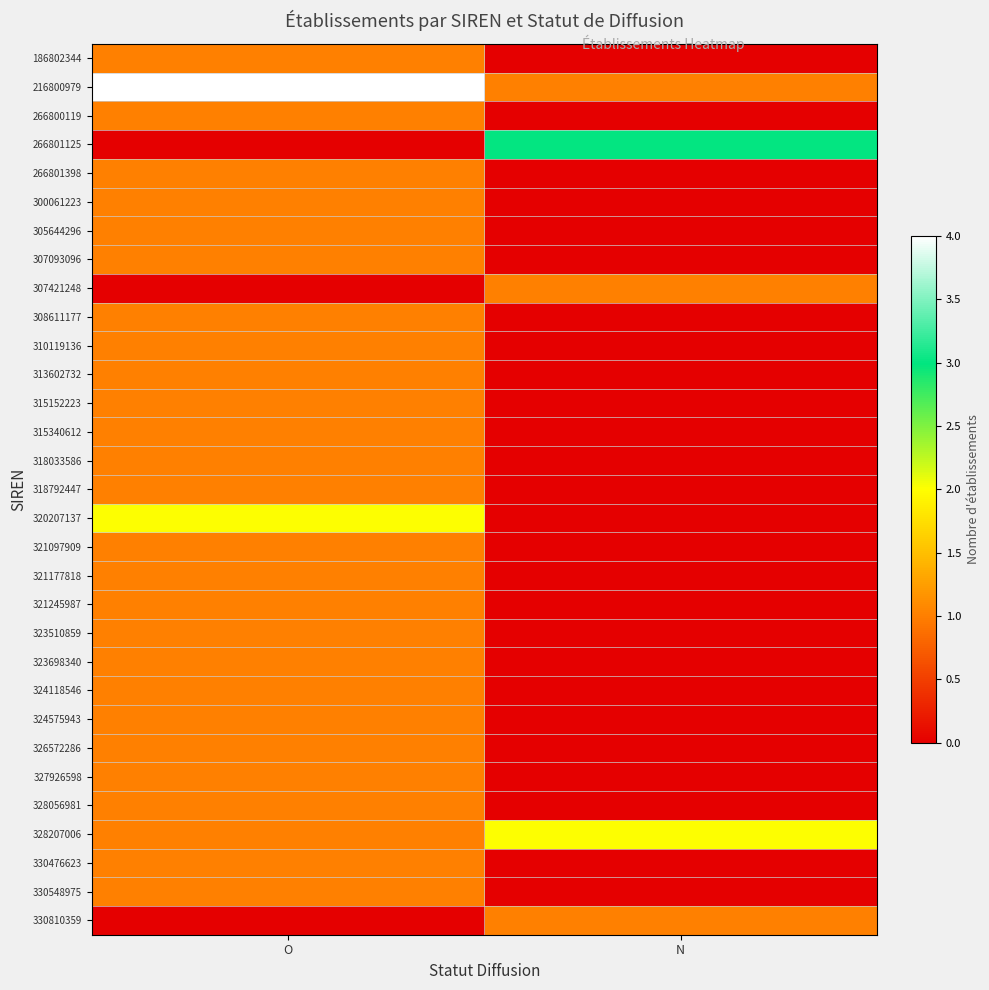

What is the total value across all series at N?

8